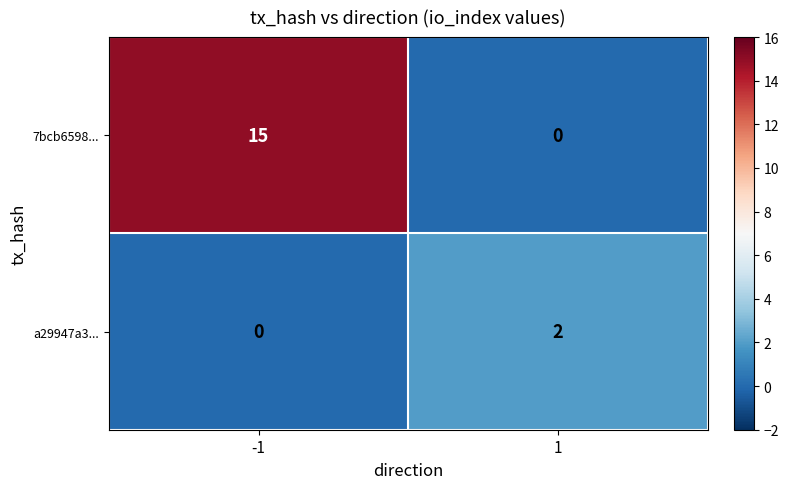

What is the spread (max minus min) of values at -1?

15